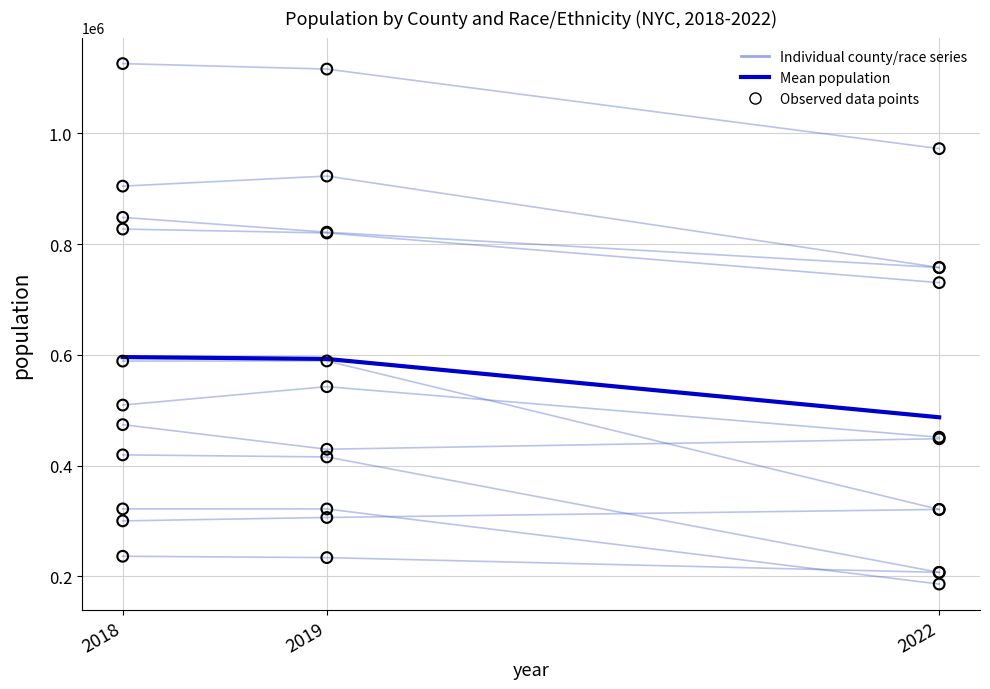

Which series contains the lowest Y value?

Bronx County - White alone